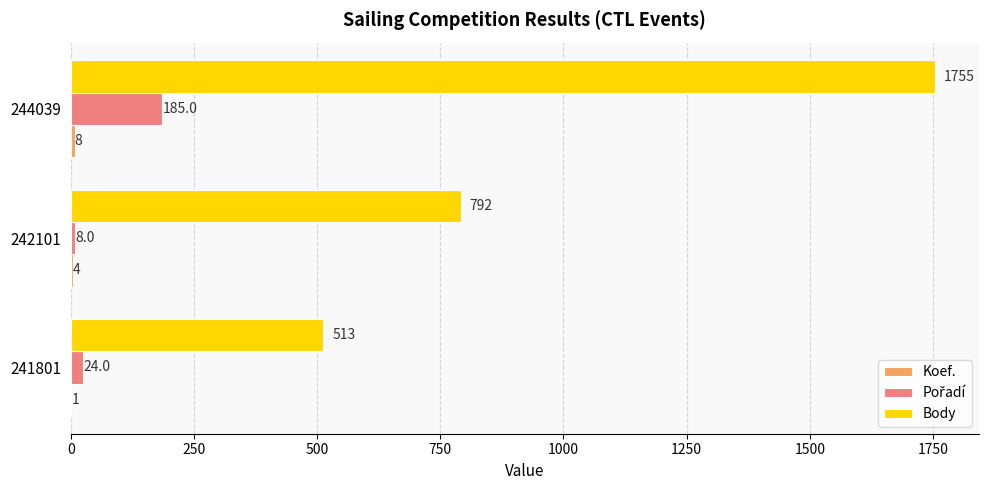

Which series has the widest spread of values?

Body